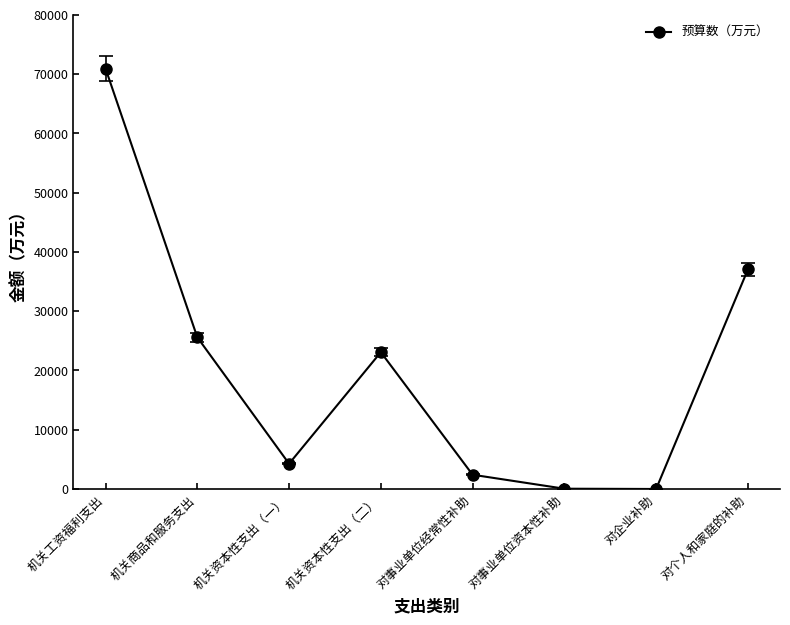

What is the difference between the second highest and minimum values?

37022.1